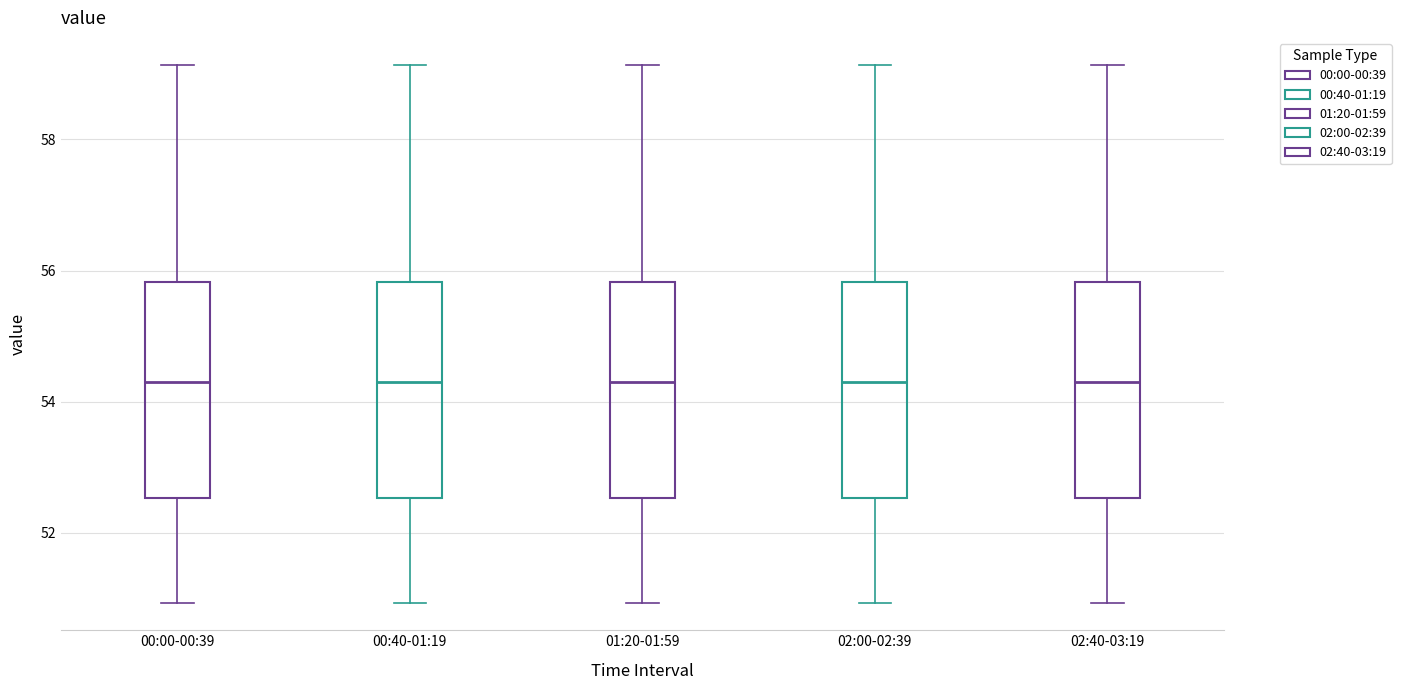

Reading left to right, transcribe this box plot: for each box, give where its median line is, the range the box spans, and where its two whiskers end, as read against the y-axis. The values are not printed on the chart, so give them approximately, as read against the axis.

00:00-00:39: median 54.4, box 52.6 to 55.8, whiskers 51.0 to 59.2
00:40-01:19: median 54.4, box 52.6 to 55.8, whiskers 51.0 to 59.2
01:20-01:59: median 54.4, box 52.6 to 55.8, whiskers 51.0 to 59.2
02:00-02:39: median 54.4, box 52.6 to 55.8, whiskers 51.0 to 59.2
02:40-03:19: median 54.4, box 52.6 to 55.8, whiskers 51.0 to 59.2